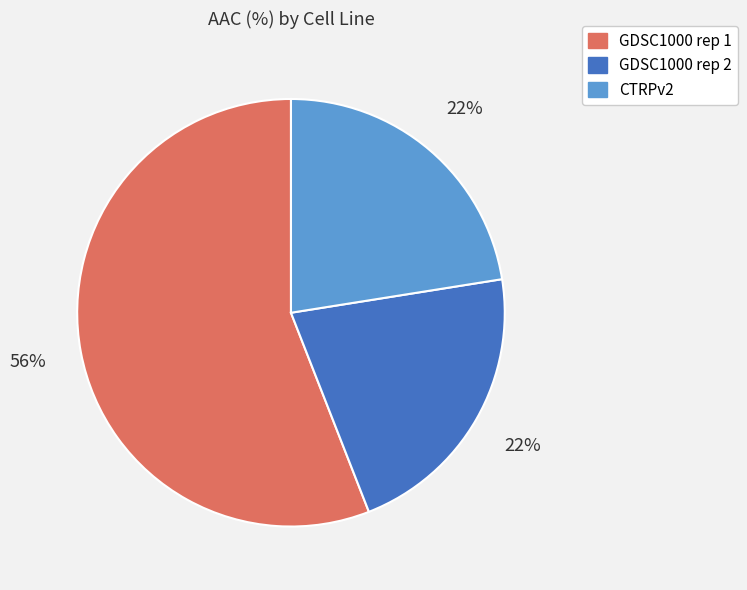

To the nearest percent, what is the average slice percentage?

33%